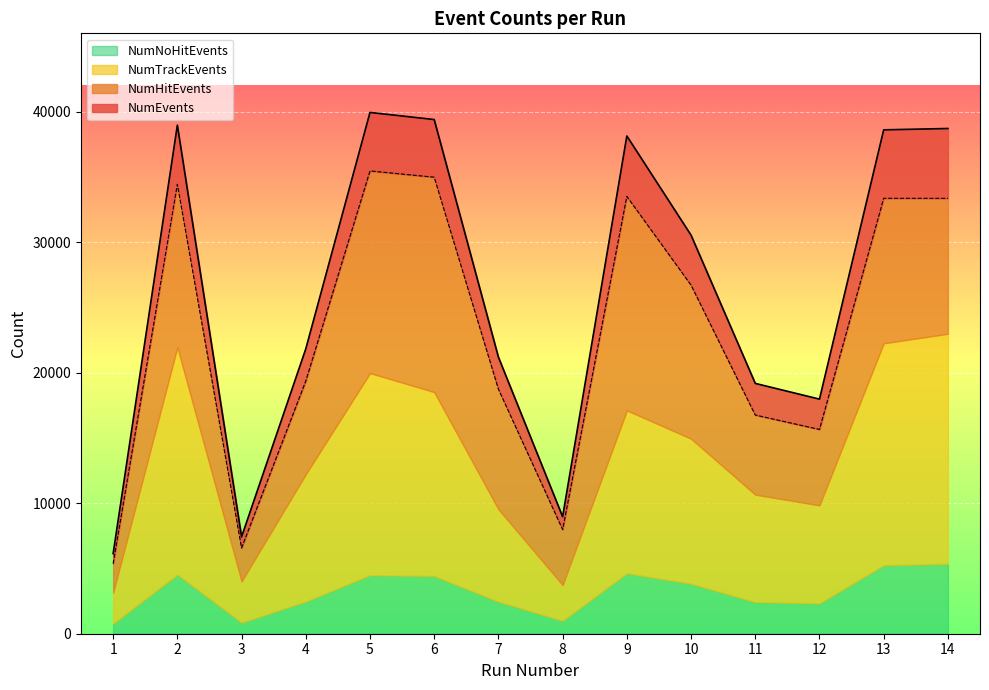

Does the chart display data point markers on the line(s)?

No